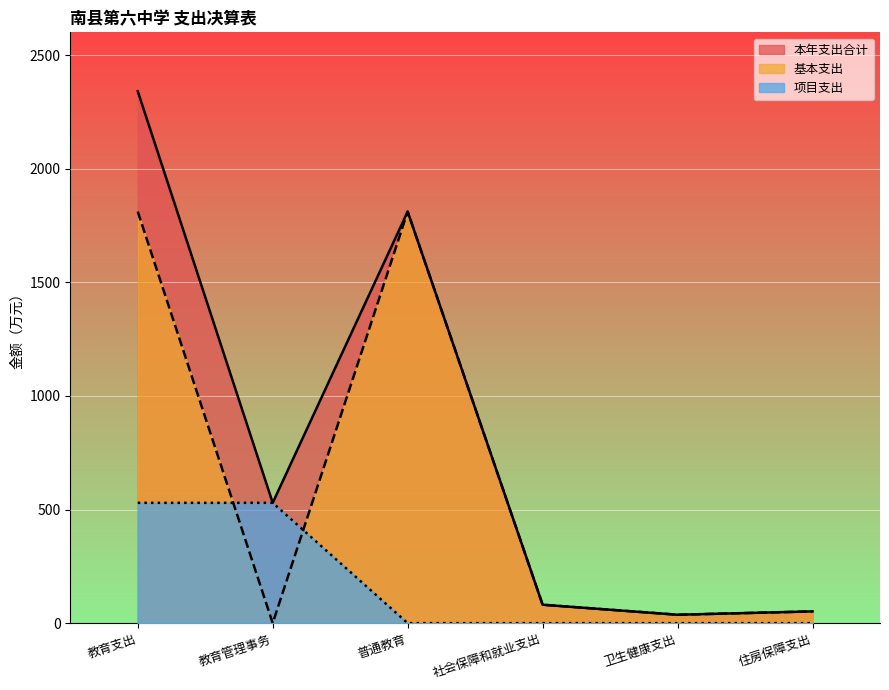

What is the label of the 2nd point from the right?

卫生健康支出